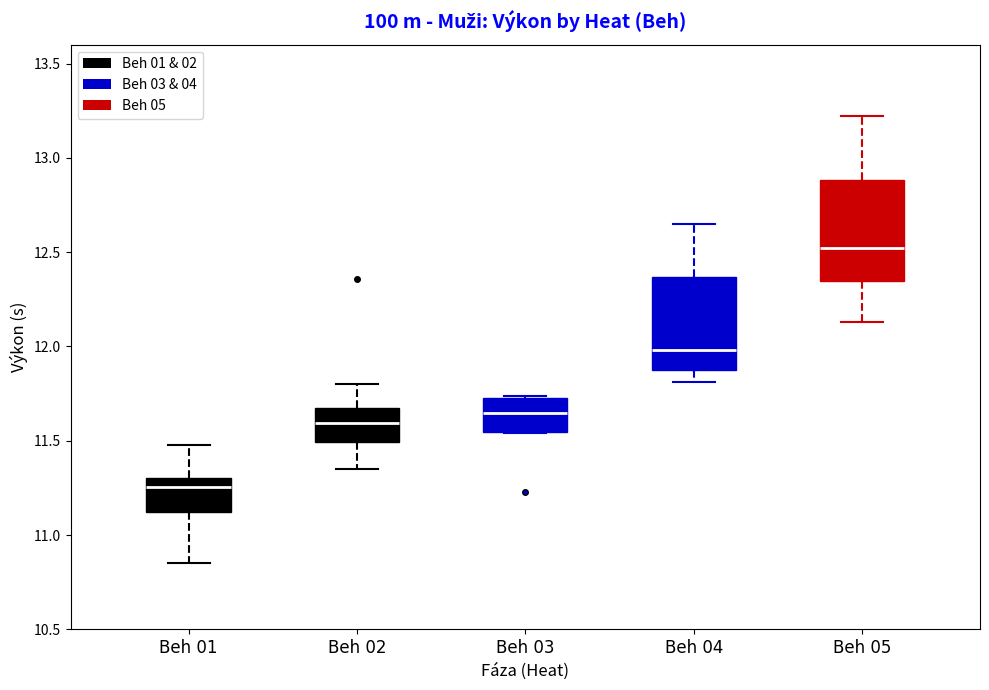

Which box has the highest median line?

Beh 05